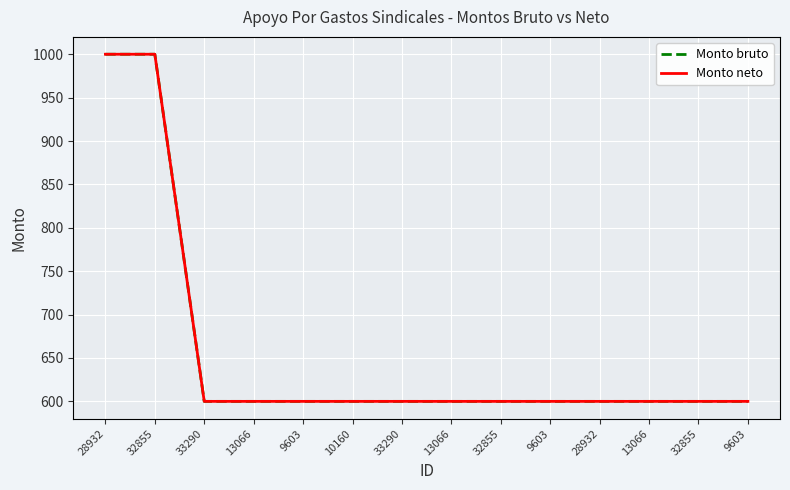

Does the chart display data point markers on the line(s)?

No